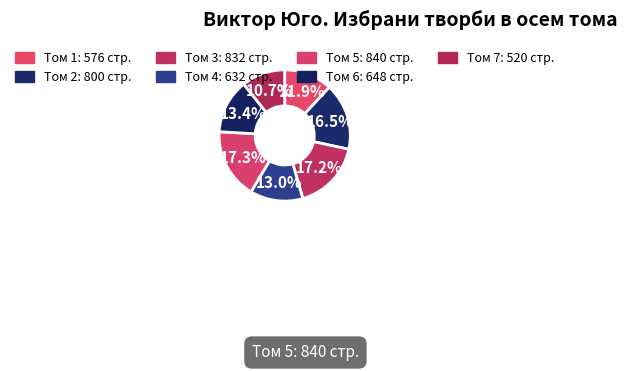

How many slices are in this pie chart?

7